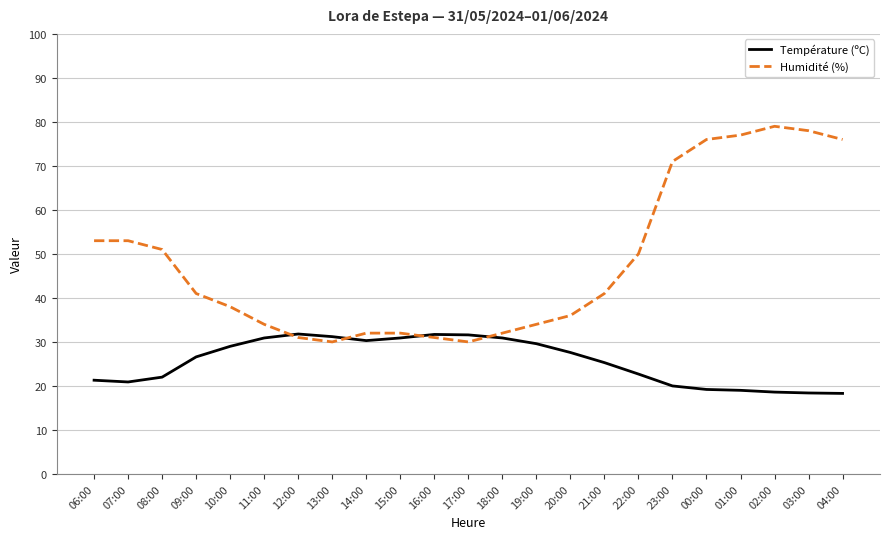

At 17:00, list the series in order from smallest to largest.

Humidité (%), Température (ºC)